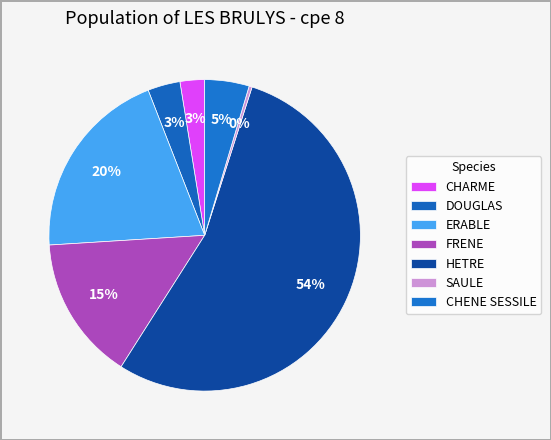

Count the number of slices in the pie.

7